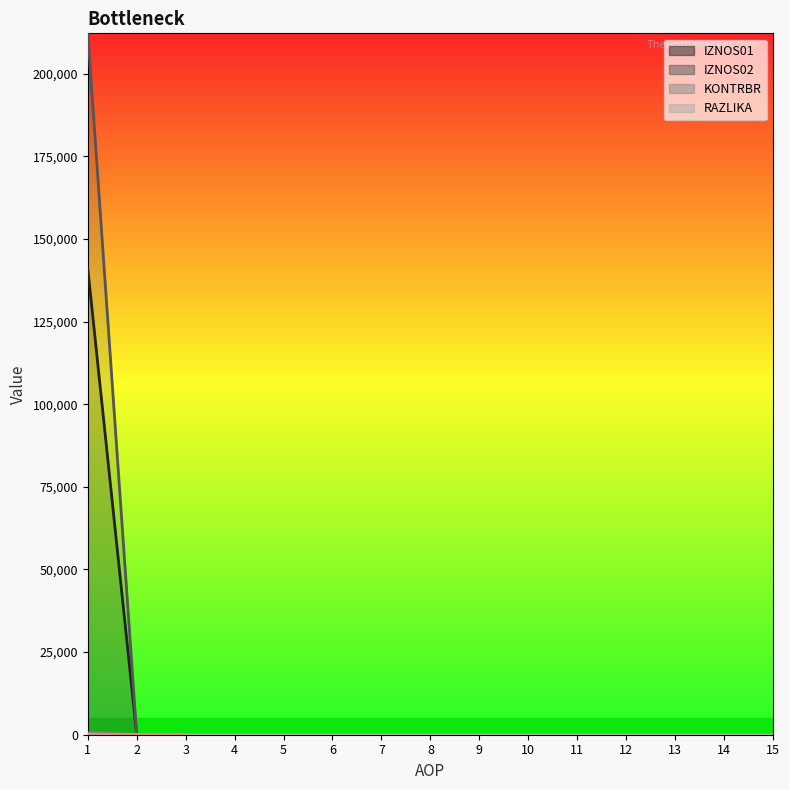

Is the value of KONTRBR (line) at 6 greater than the value of RAZLIKA (line) at 14?

No